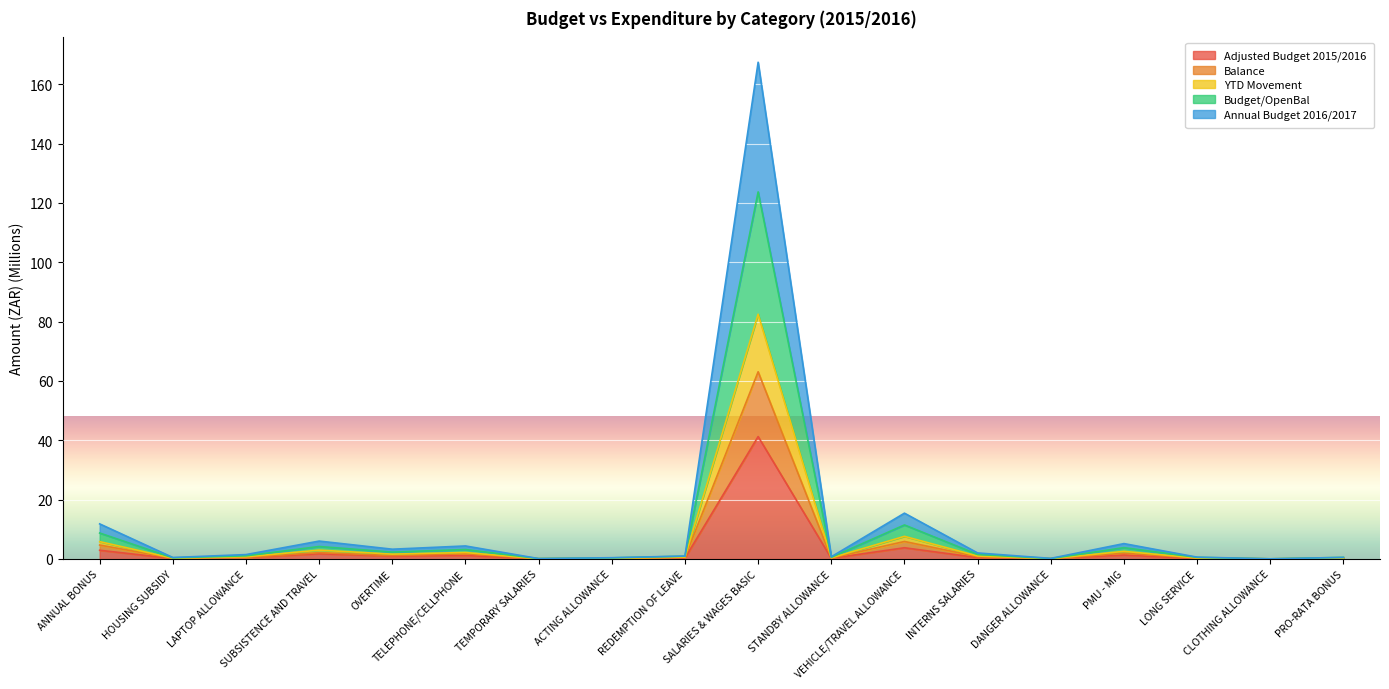

What is the difference between the highest and lowest values at HOUSING SUBSIDY?

0.4